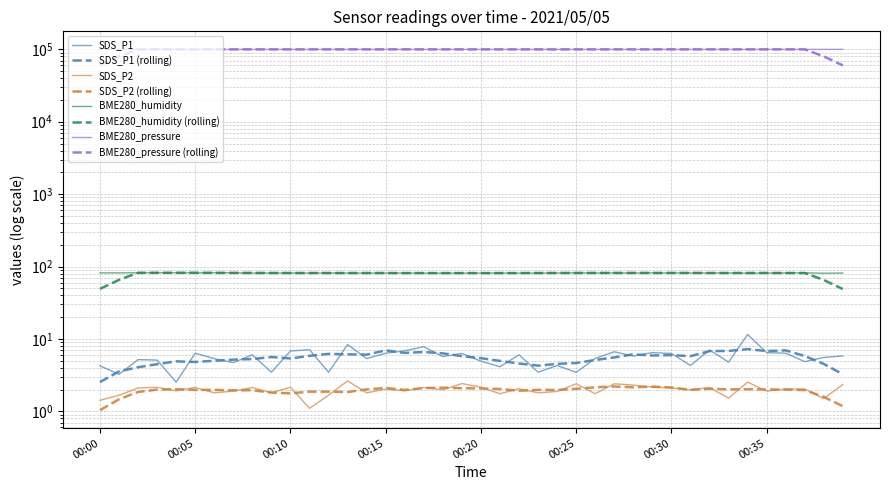

Rank the series at 00:03 from lowest to highest value.

SDS_P2, SDS_P1, BME280_humidity, BME280_pressure